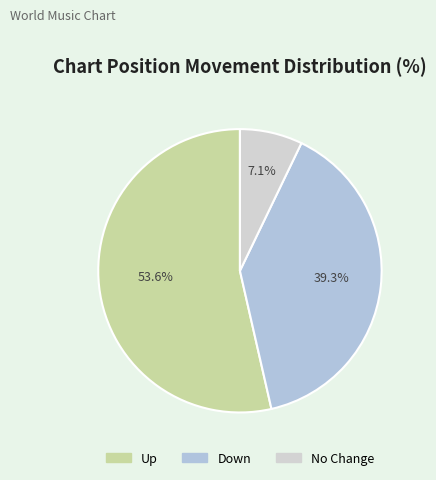

Which category has the biggest portion of the pie?

Up